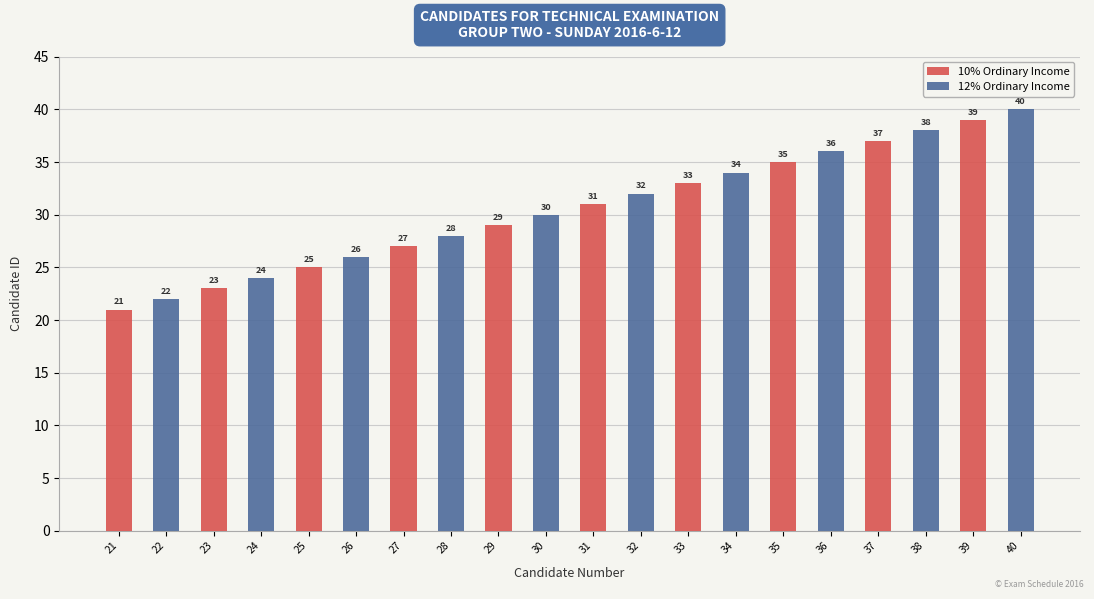

What is the value of the 10% Ordinary Income bar at the 7th from the left?

33